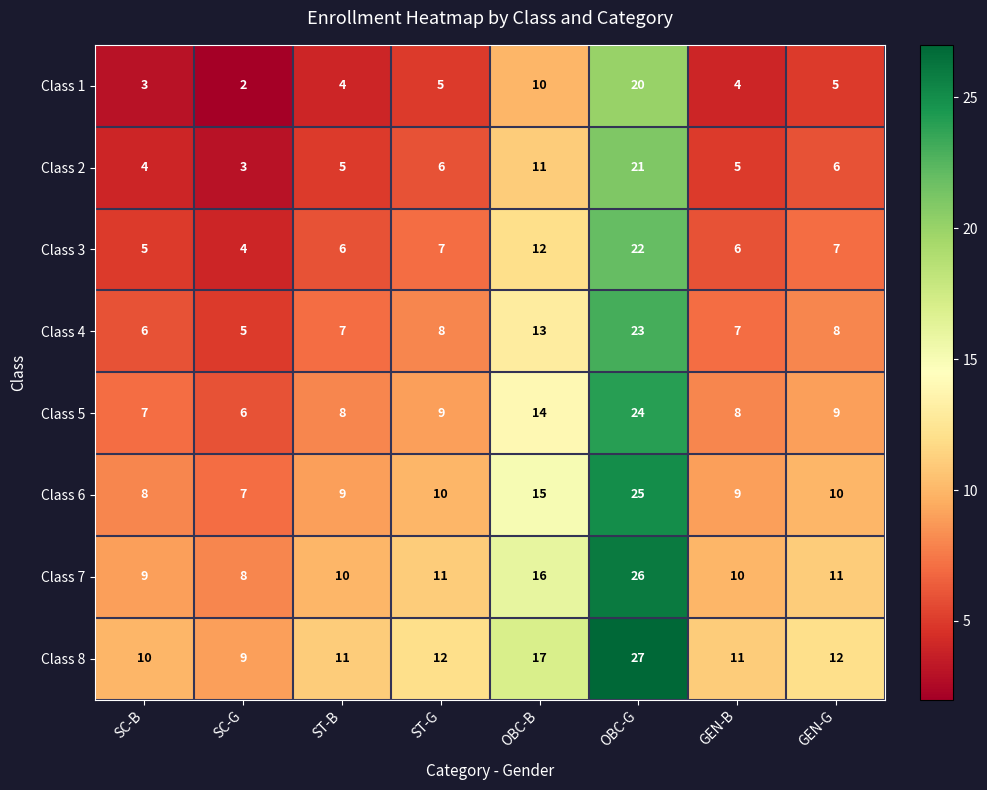

Is the value of Class 5 at GEN-G greater than the value of Class 4 at OBC-G?

No